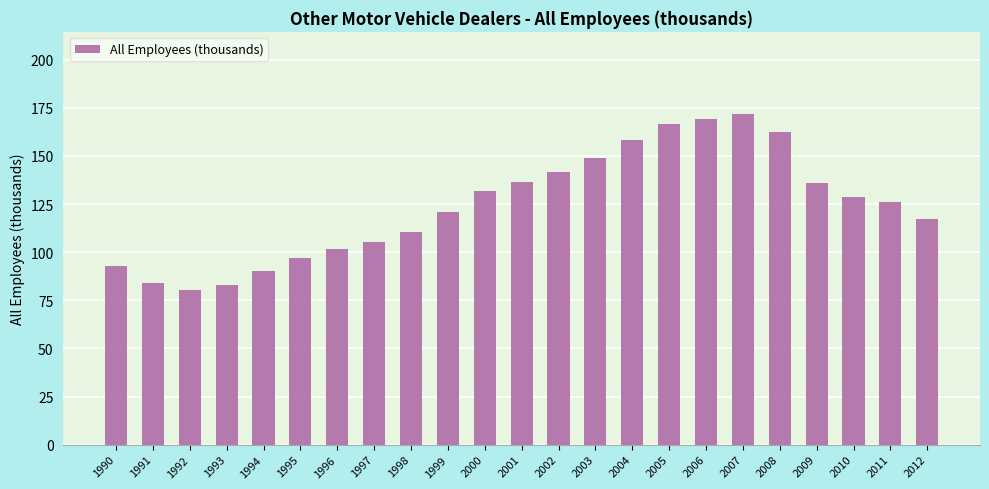

The chart shows a value of 116.3 at 2006. True or false?

False